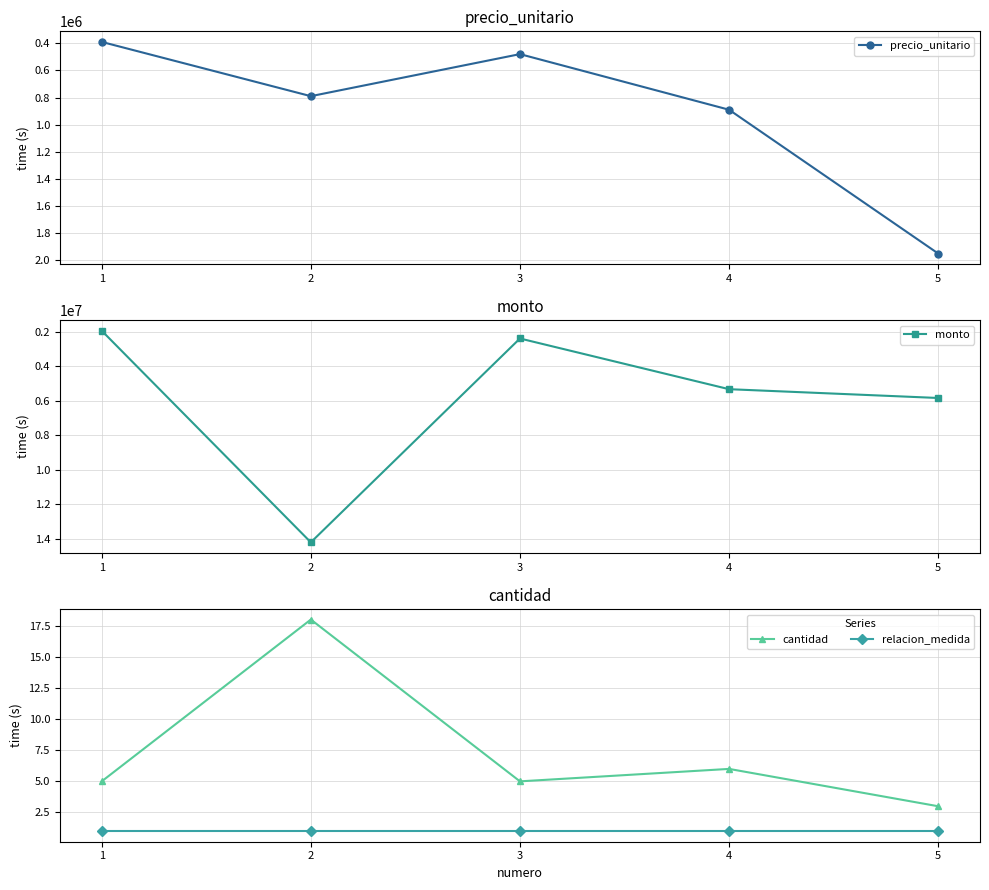

At which label does precio_unitario reach its peak?

5